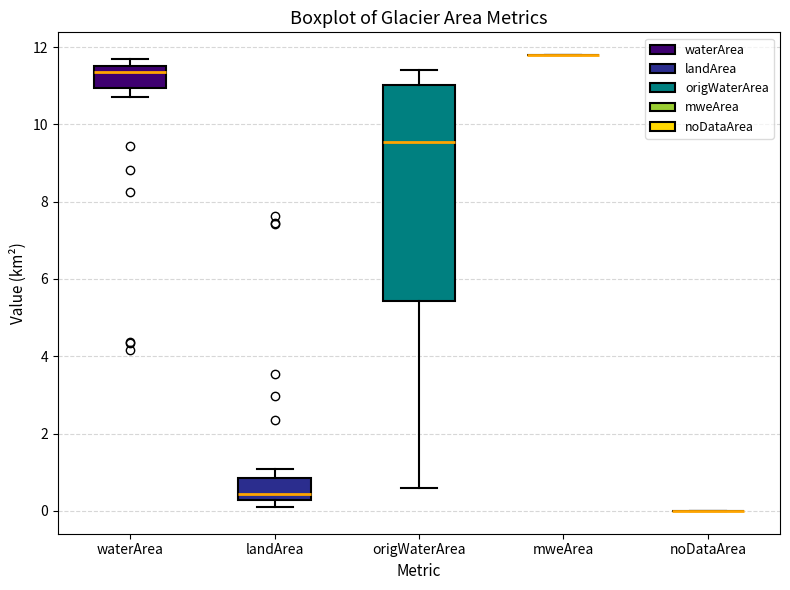

Reading left to right, transcribe this box plot: for each box, give where its median line is, the range the box spans, and where its two whiskers end, as read against the y-axis. The values are not printed on the chart, so give them approximately, as read against the axis.

waterArea: median 11.4, box 11.0 to 11.6, whiskers 10.8 to 11.6 (just above the box's upper edge)
landArea: median 0.4, box 0.2 to 0.8, whiskers 0.2 (just below the box's lower edge) to 1.0
origWaterArea: median 9.6, box 5.4 to 11.0, whiskers 0.6 to 11.4
mweArea: box collapsed to a line at 11.8, whiskers 11.8 to 11.8
noDataArea: box collapsed to a line at 0.0, whiskers 0.0 to 0.0